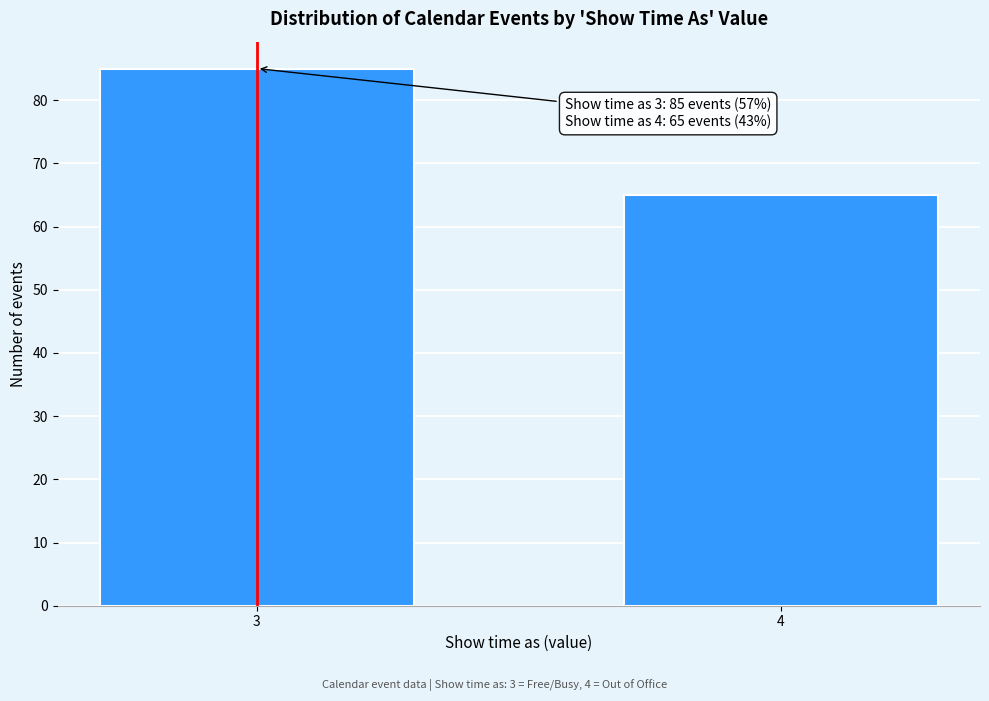

Reading right to left, extract all data points from this chart.

65	85